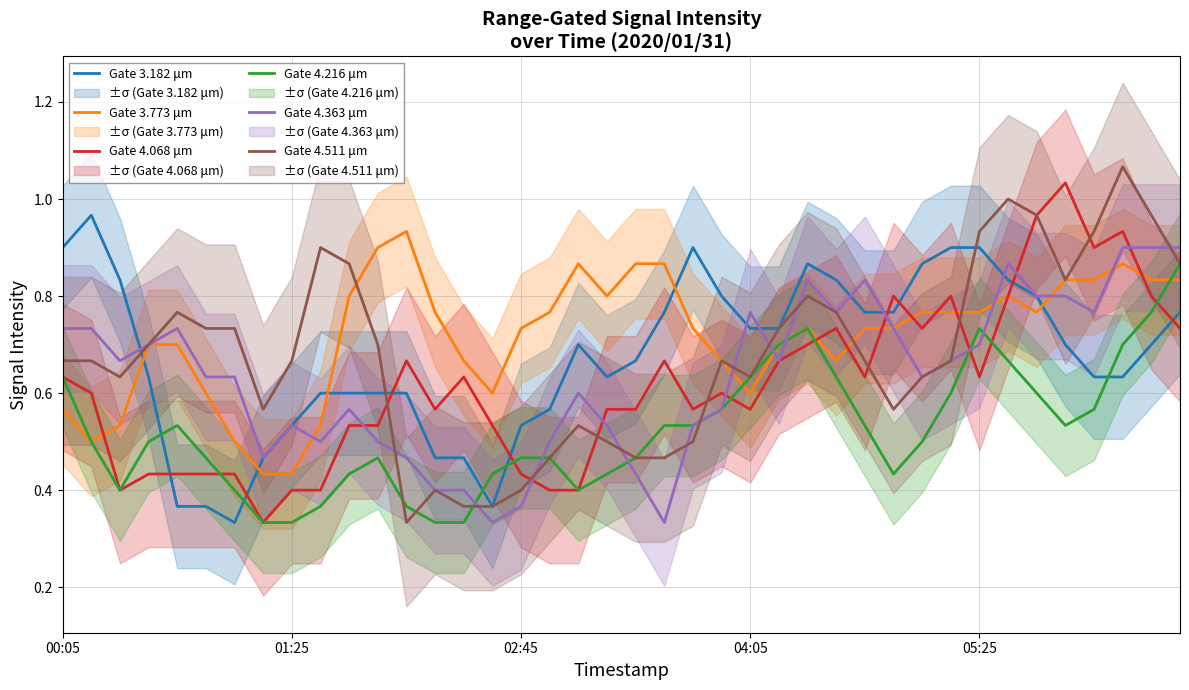

True or false: Gate 3.773 μm and Gate 3.182 μm cross at least once.

True